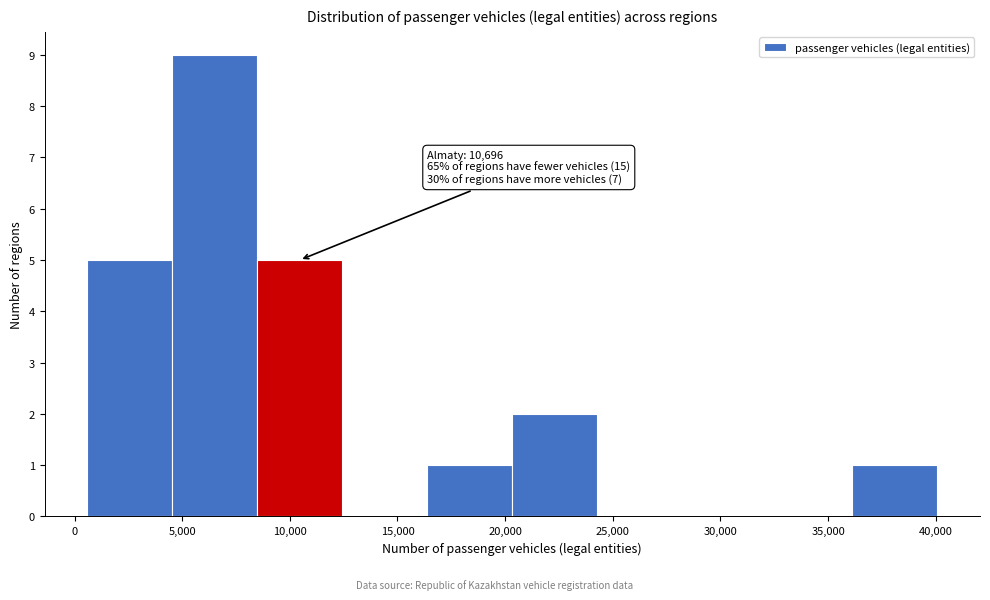

Over which range of the x-axis is the bar tallest?

4500 to 8500